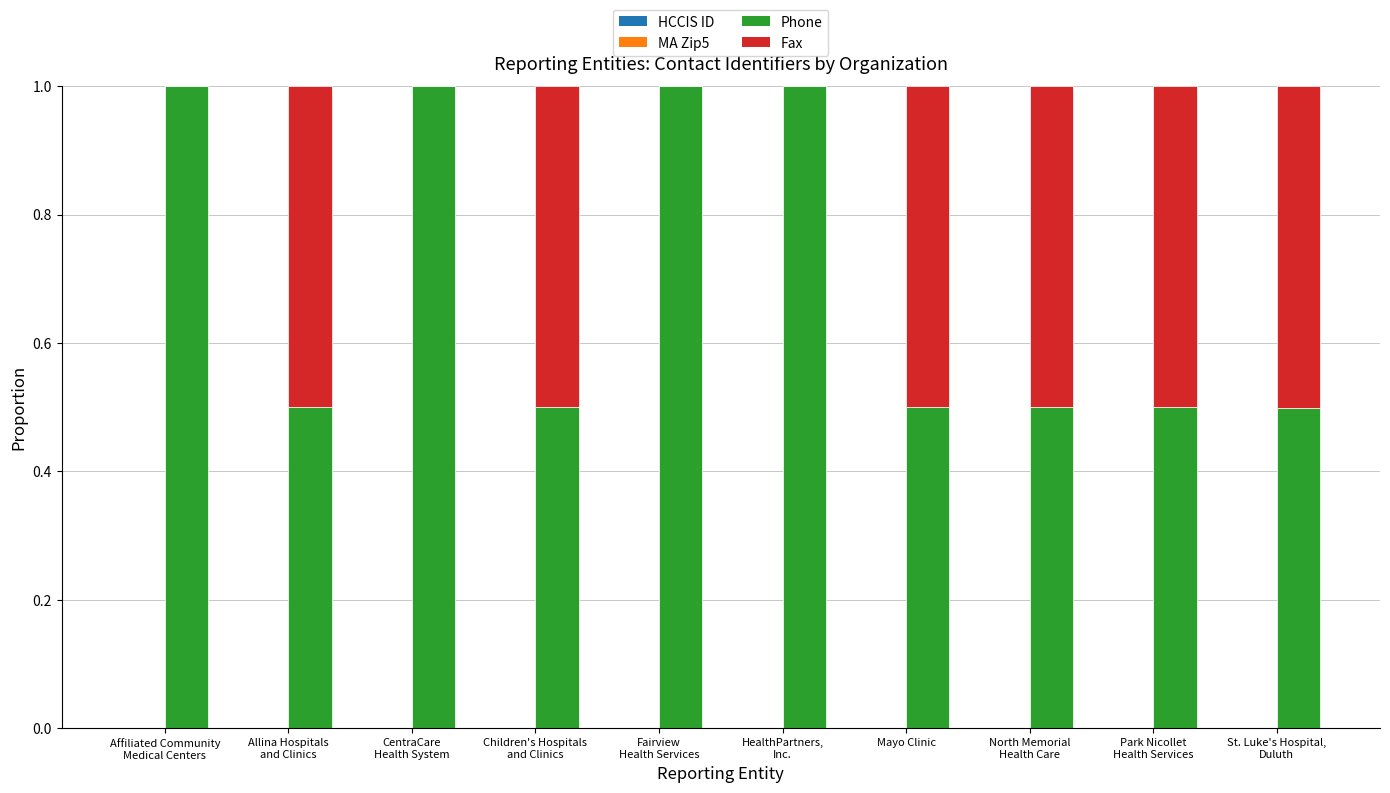

Does the chart contain any negative values?

No